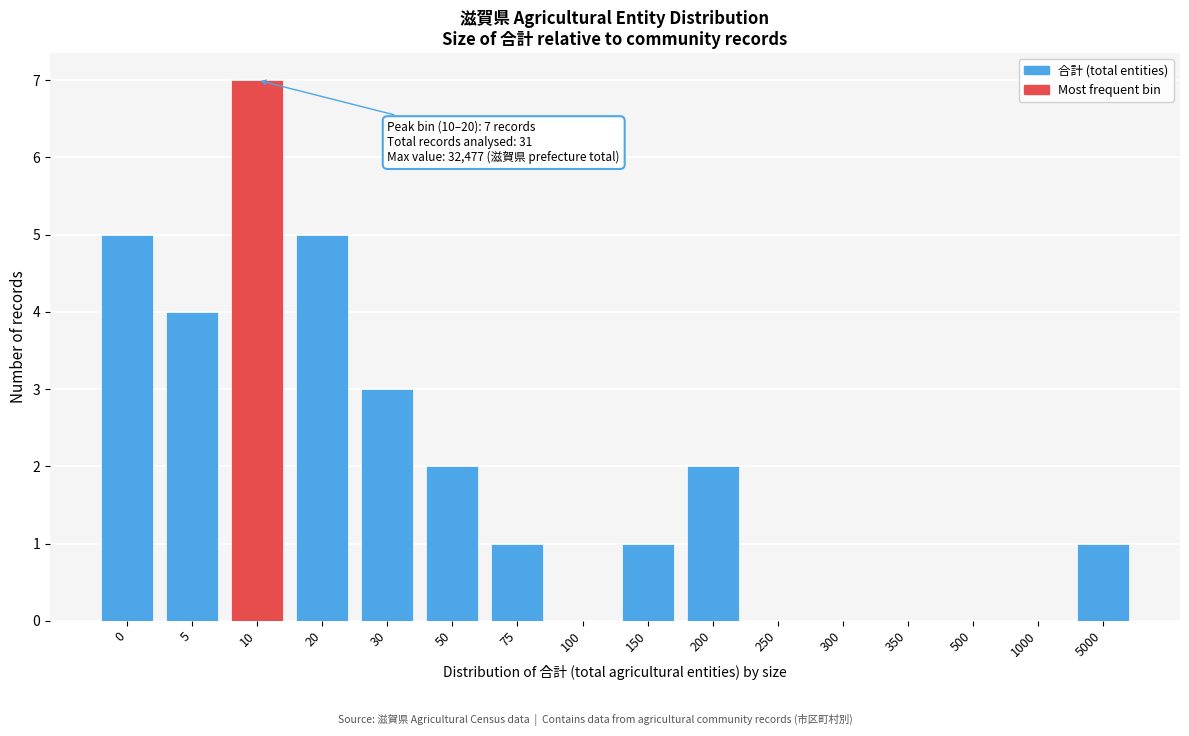

Reading right to left, what are all the values shown in this chart?

5000=1	1000=0	500=0	350=0	300=0	250=0	200=2	150=1	100=0	75=1	50=2	30=3	20=5	10=7	5=4	0=5